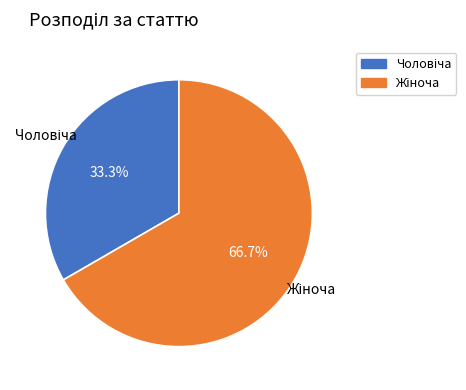

Is there any slice that represents more than half of the pie?

Yes